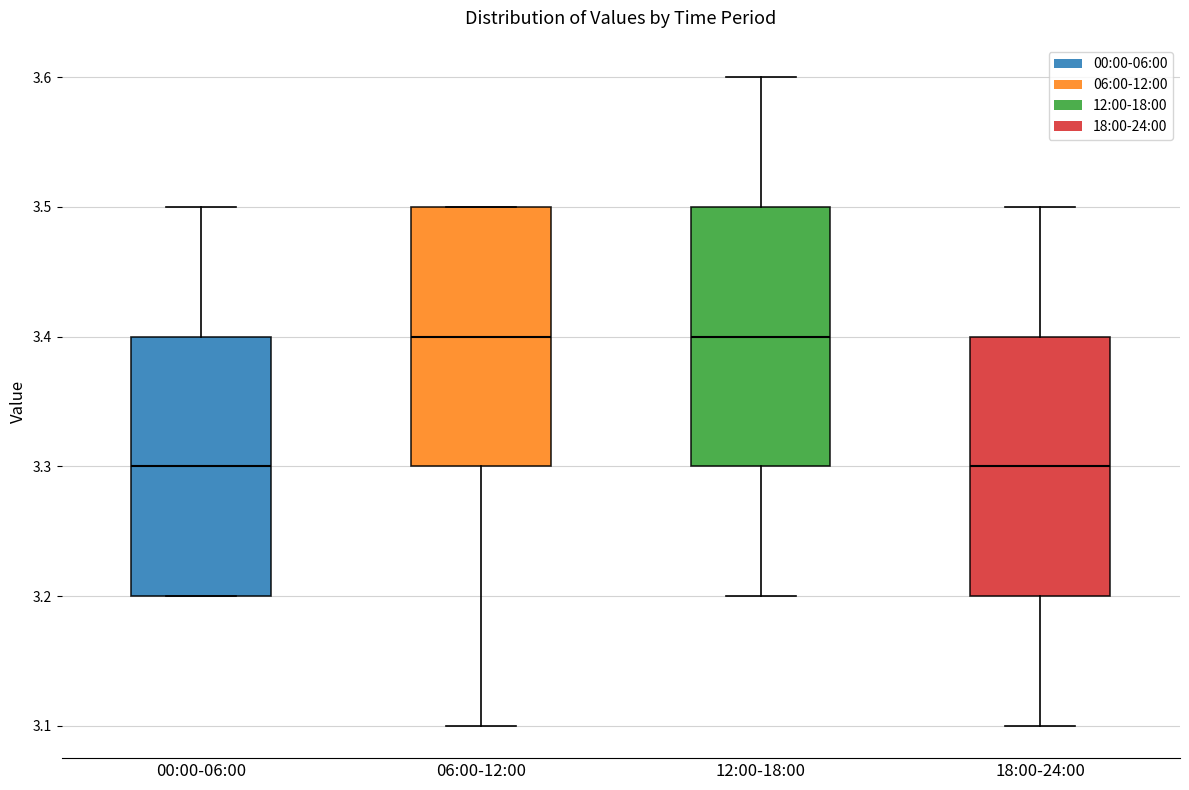

Reading left to right, read every box against the y-axis: the position of its median line, the range the box covers, and the ends of its whiskers. The values are not printed on the chart, so give them approximately, as read against the axis.

00:00-06:00: median 3.3, box 3.2 to 3.4, whiskers 3.2 to 3.5
06:00-12:00: median 3.4, box 3.3 to 3.5, whiskers 3.1 to 3.5
12:00-18:00: median 3.4, box 3.3 to 3.5, whiskers 3.2 to 3.6
18:00-24:00: median 3.3, box 3.2 to 3.4, whiskers 3.1 to 3.5